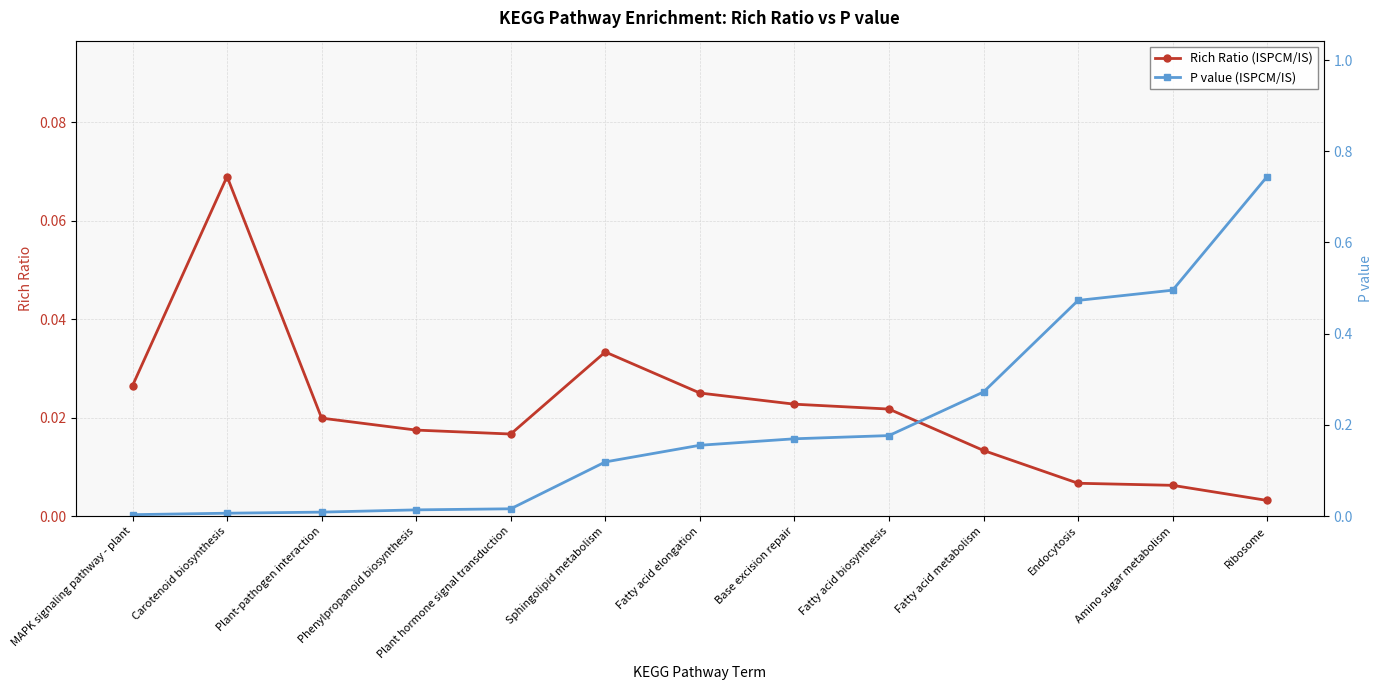

At Fatty acid biosynthesis, list the series in order from largest to smallest.

P value (ISPCM/IS), Rich Ratio (ISPCM/IS)